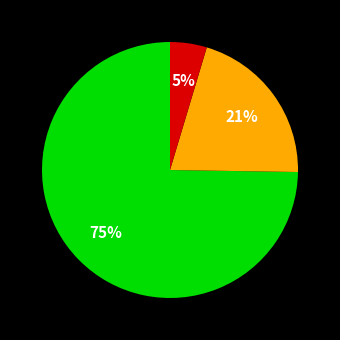

Is there a majority slice in this chart?

Yes